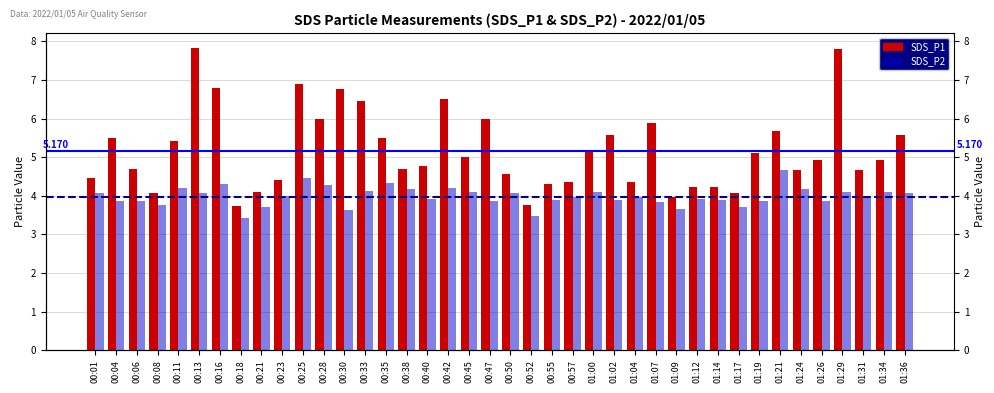

What position from the left is 00:18?

8